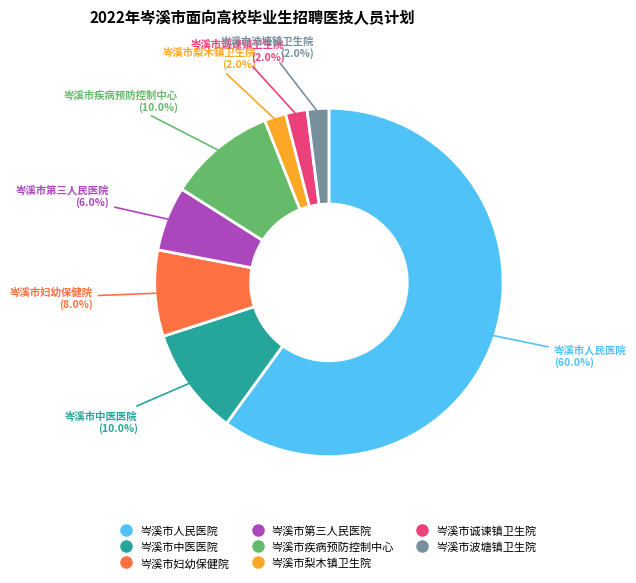

Is there any slice that represents more than half of the pie?

Yes